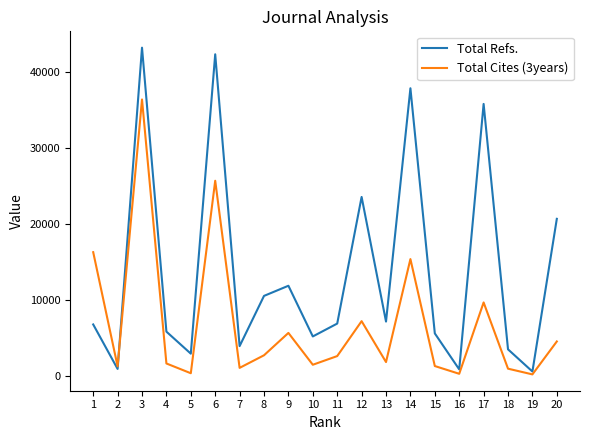

The value of Total Refs. at 4 is 5807. True or false?

True